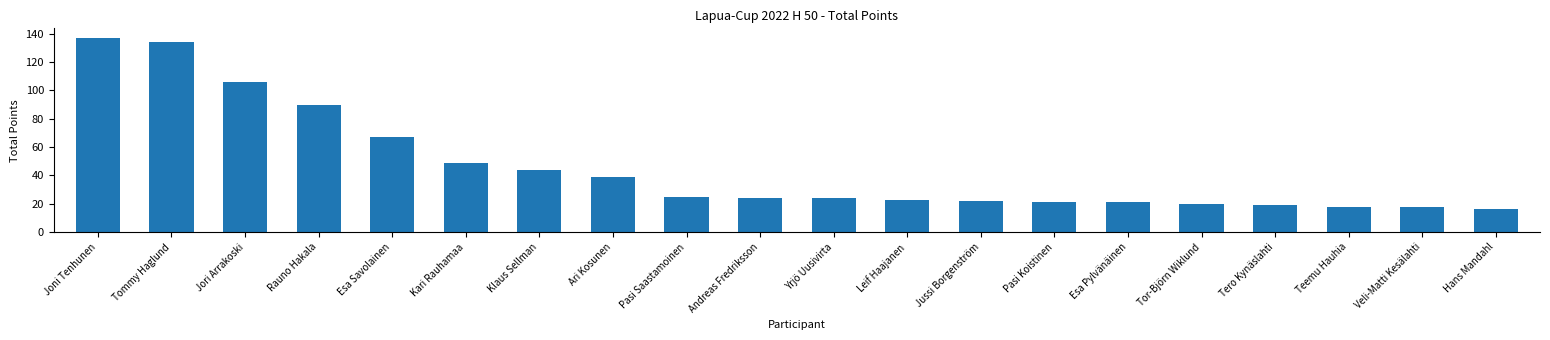

True or false: the data shows 20 at Tor-Björn Wiklund.

True